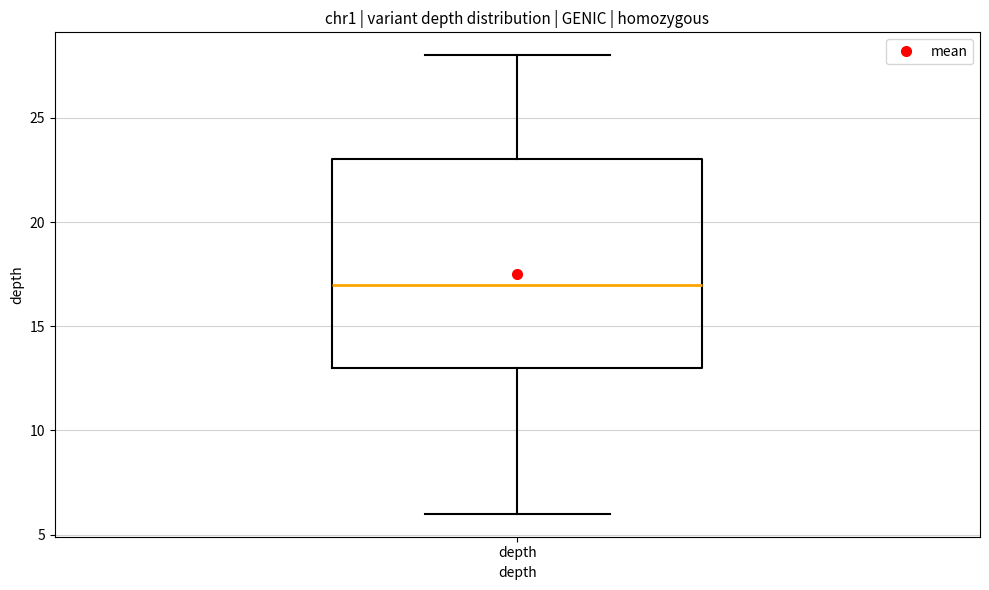

Transcribe this box plot: give where the median line is, the range the box spans, and where the two whiskers end, as read against the y-axis. The values are not printed on the chart, so give them approximately, as read against the axis.

median 17, box 13 to 23, whiskers 6 to 28